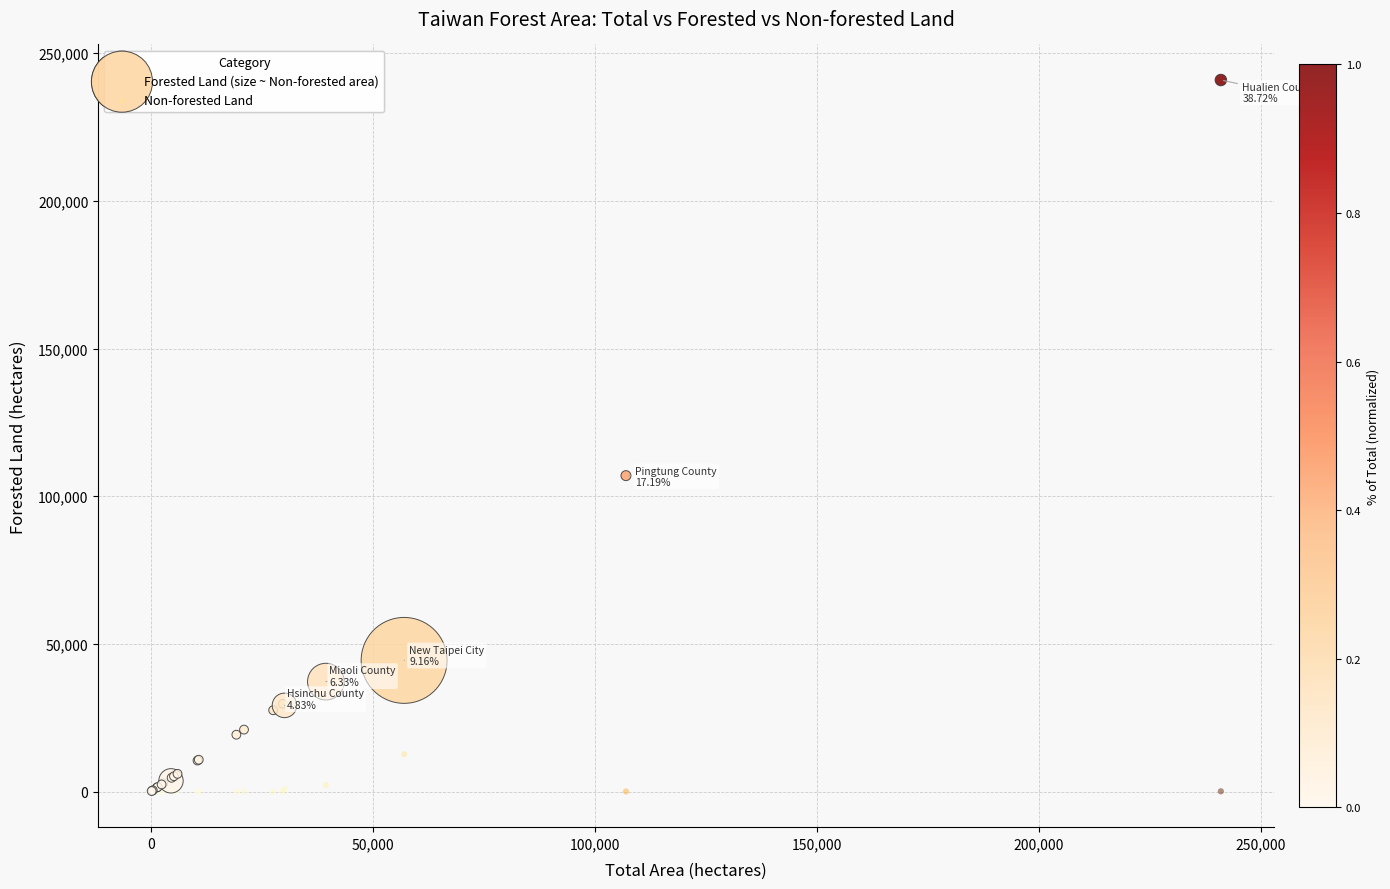

Across all series, what Y value is closest to 120467?

106979.8